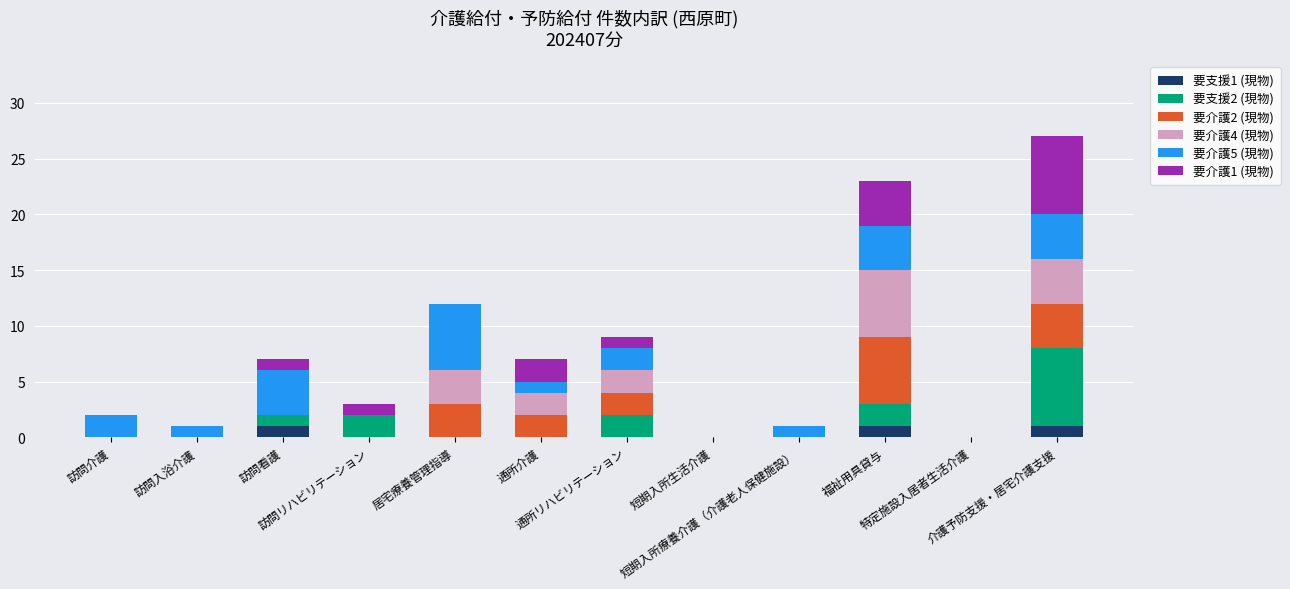

Are the bars horizontal?

No